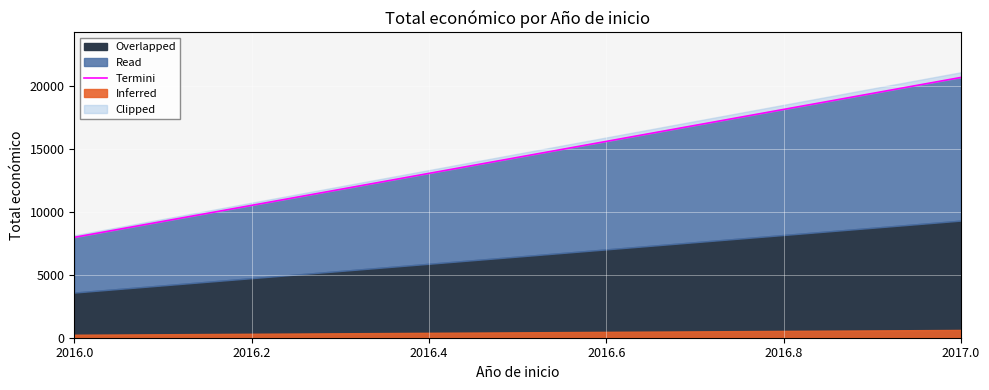

The chart shows a value of 7980 at 2016. True or false?

True